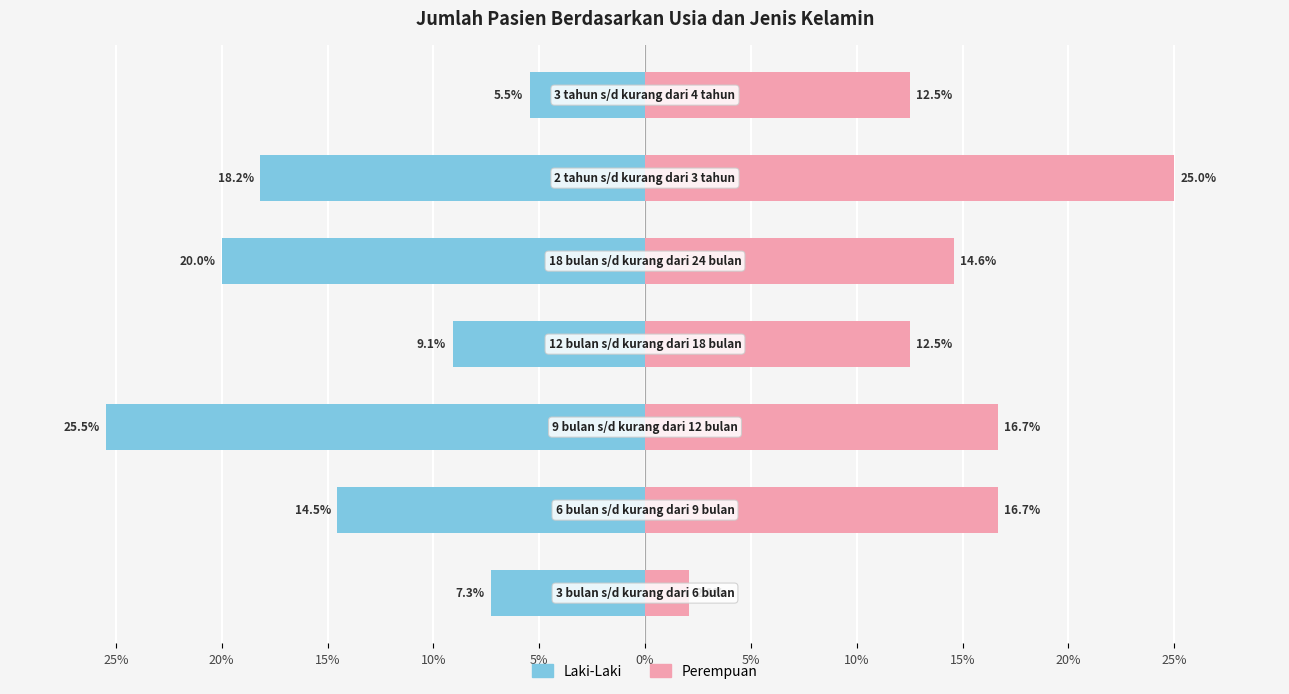

How many bars are there in total?

14